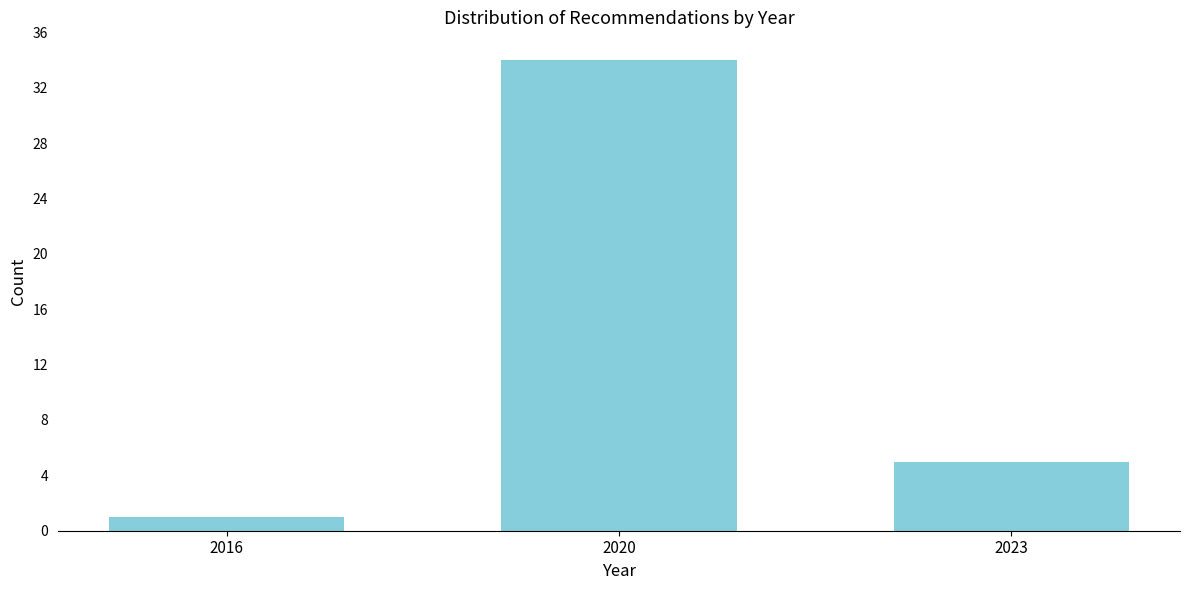

Reading right to left, list all the values displayed in this chart.

2023=5	2020=34	2016=1